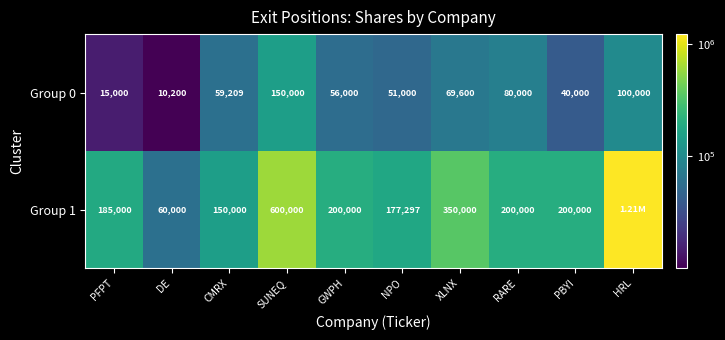

What is the average value of the Group 0 series?

63101